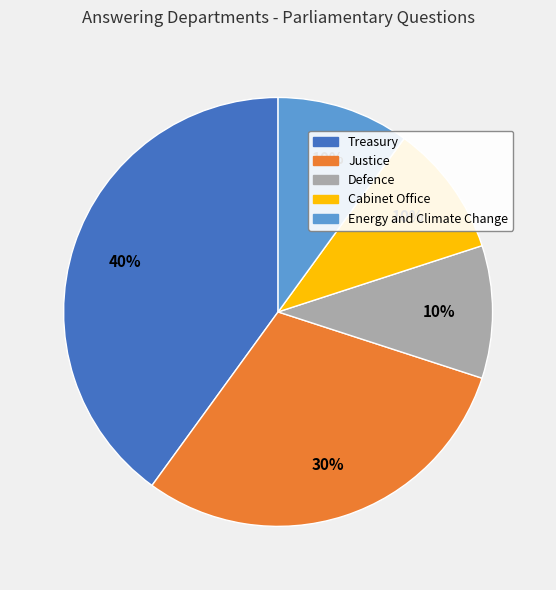

What is the ratio of the value at Cabinet Office to the value at Justice?

0.3